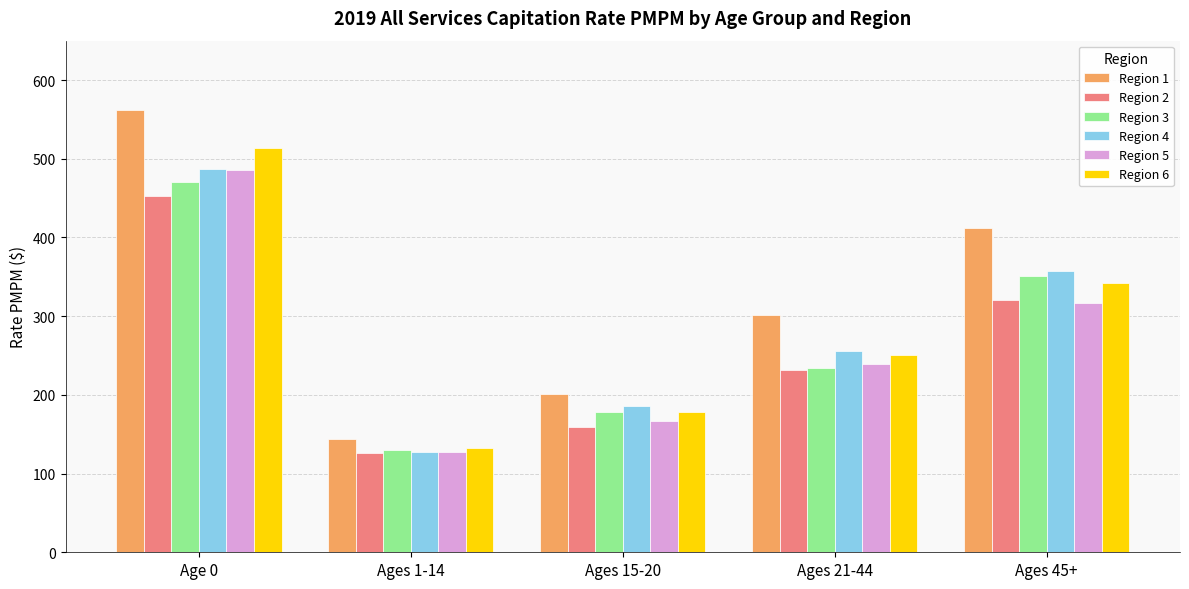

What is the smallest value displayed?

126.3